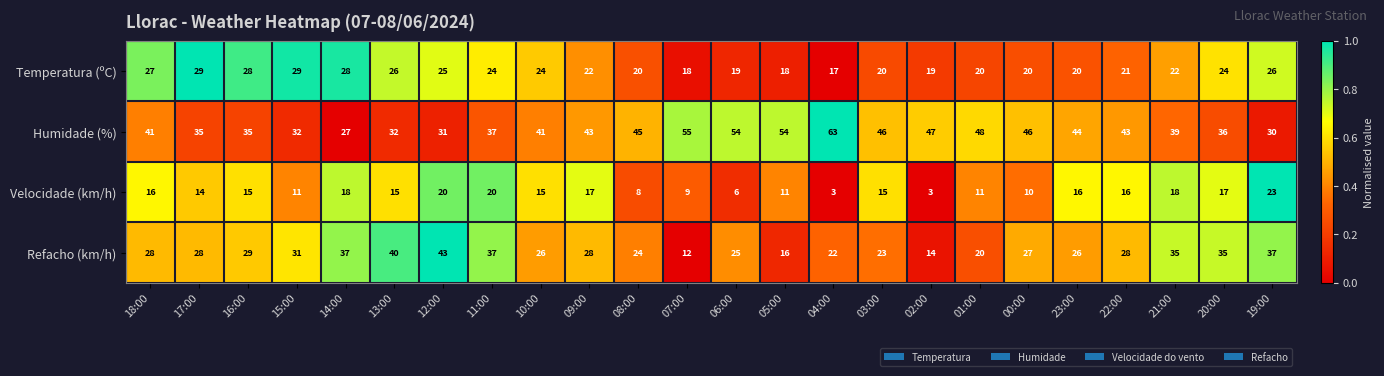

Which series changed the most between 12:00 and 10:00?

Refacho (km/h)